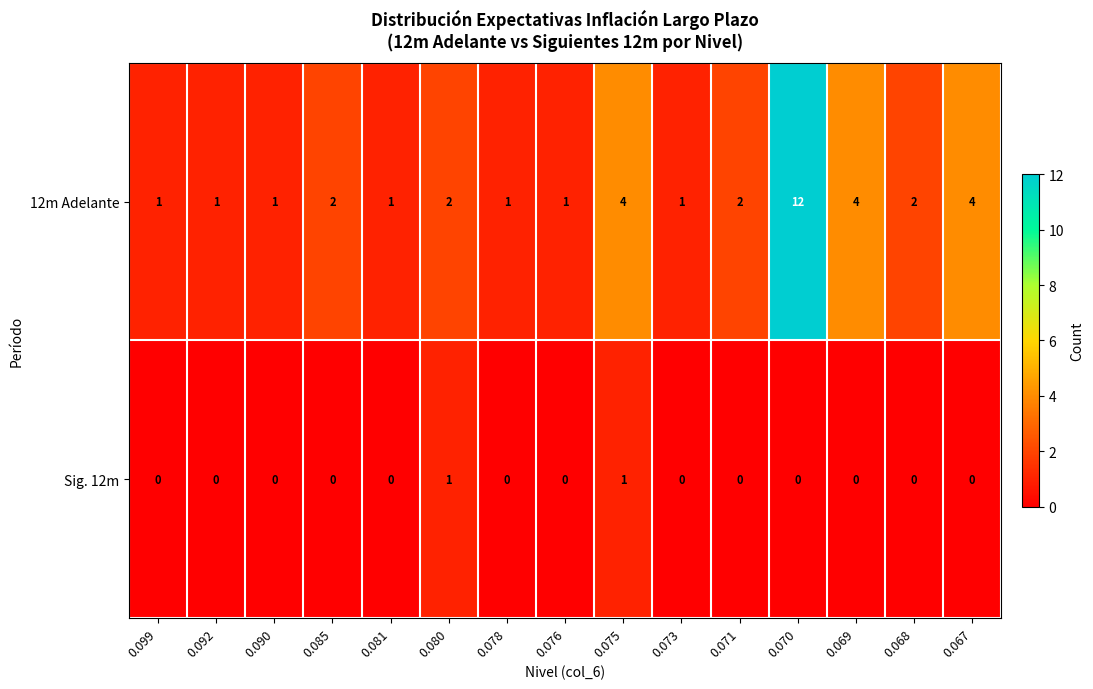

What is the total value across all series at 0.099?

1